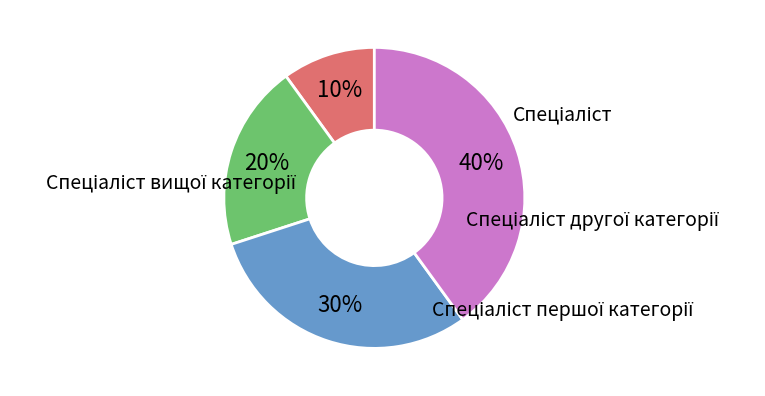

Is there a majority slice in this chart?

No